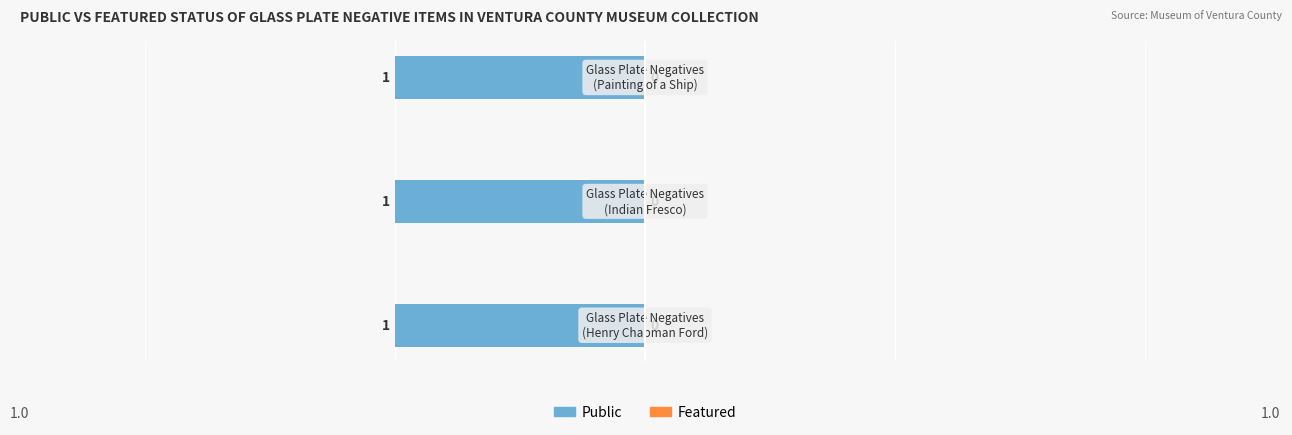

What is the maximum value shown in the chart?

1